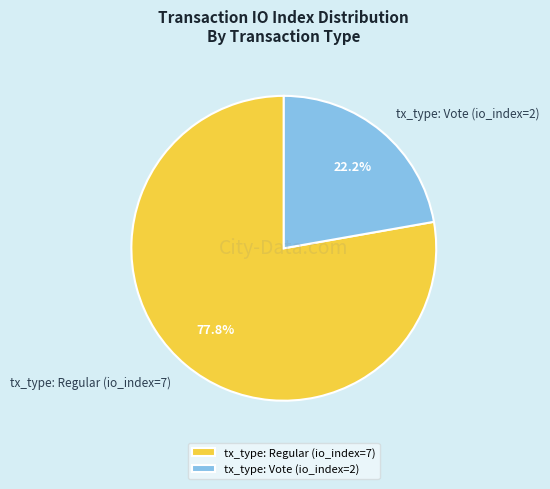

Which slice is the smallest?

tx_type: Vote (io_index=2)